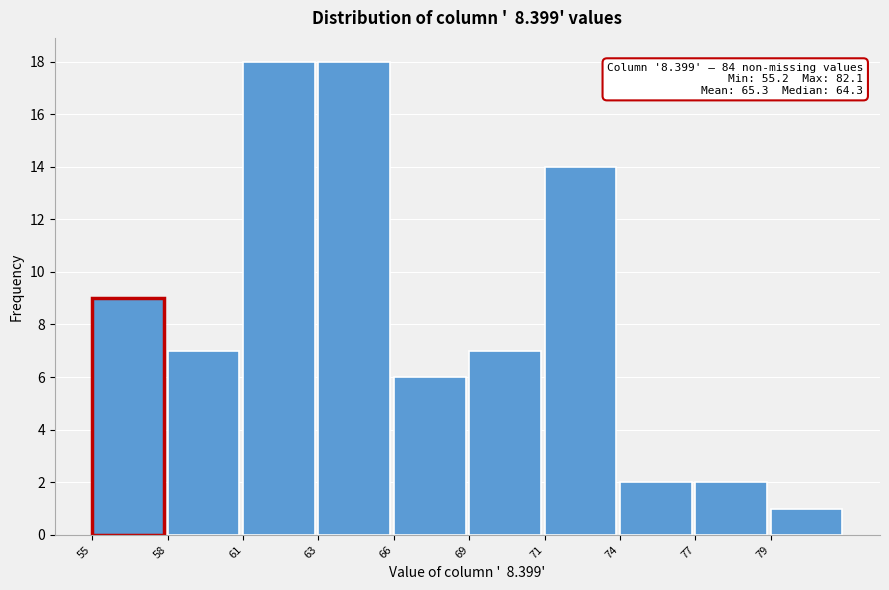

Reading right to left, list all the values displayed in this chart.

79=1	77=2	74=2	71=14	69=7	66=6	63=18	61=18	58=7	55=9